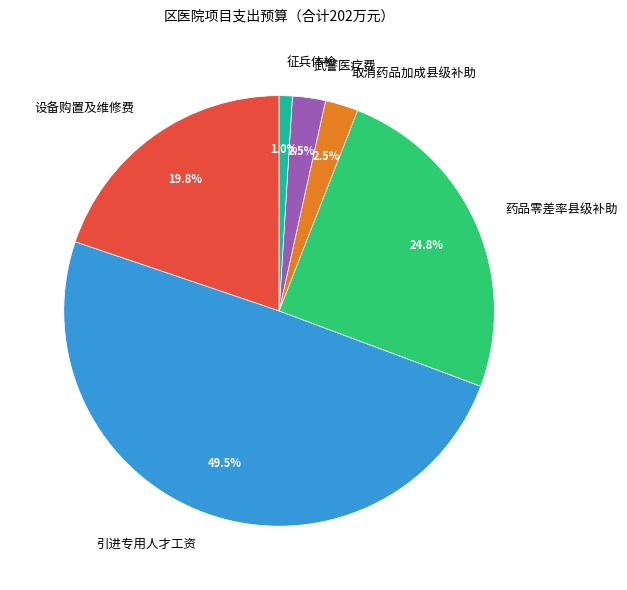

To the nearest percent, what is the difference between the 药品零差率县级补助 and 设备购置及维修费 slice percentages?

5%